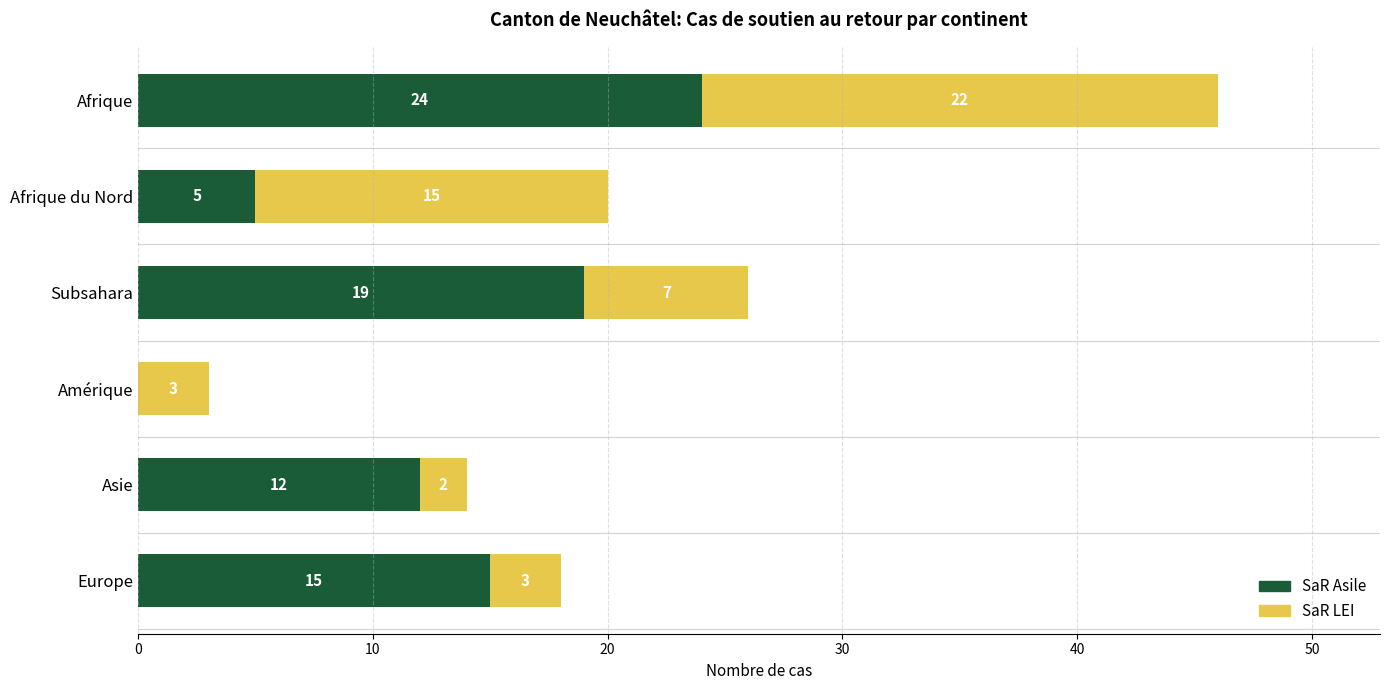

How many data points does each series have?

6